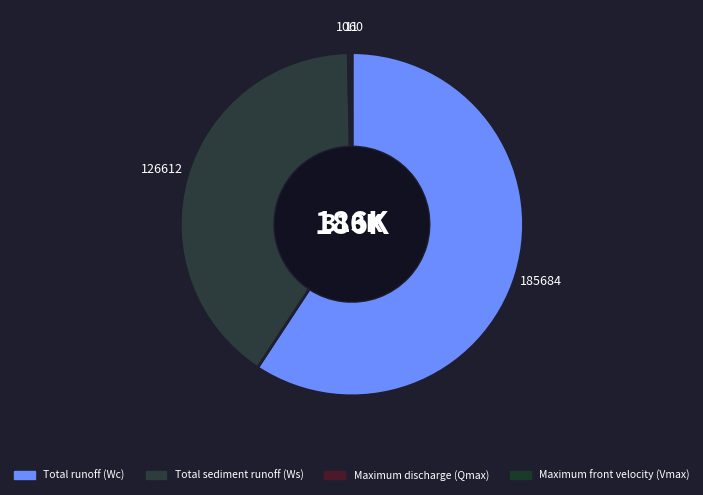

To the nearest percent, what portion does Total runoff (Wc) represent?

59%